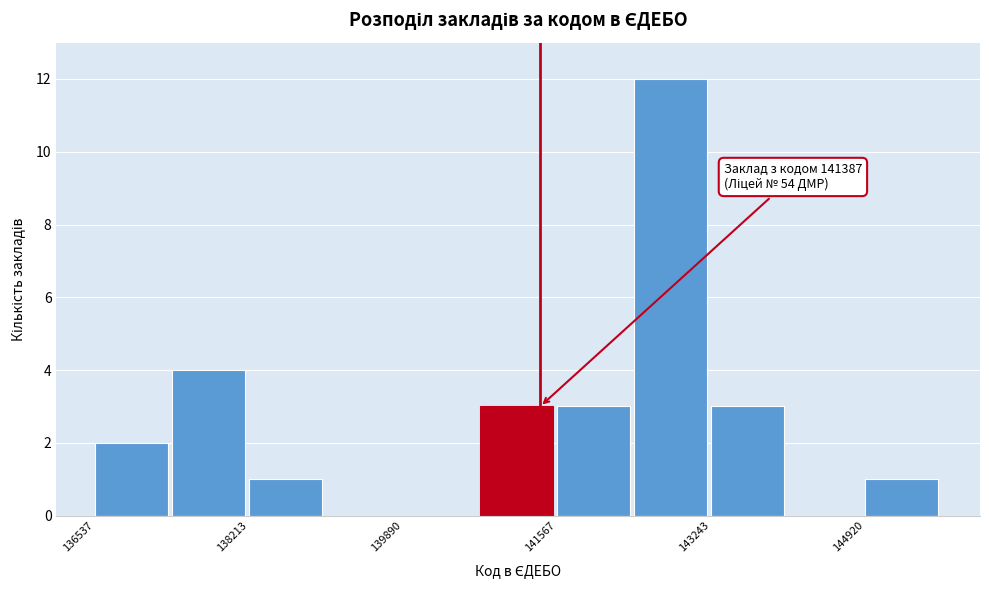

Over which range of the x-axis is the bar tallest?

142400 to 143200